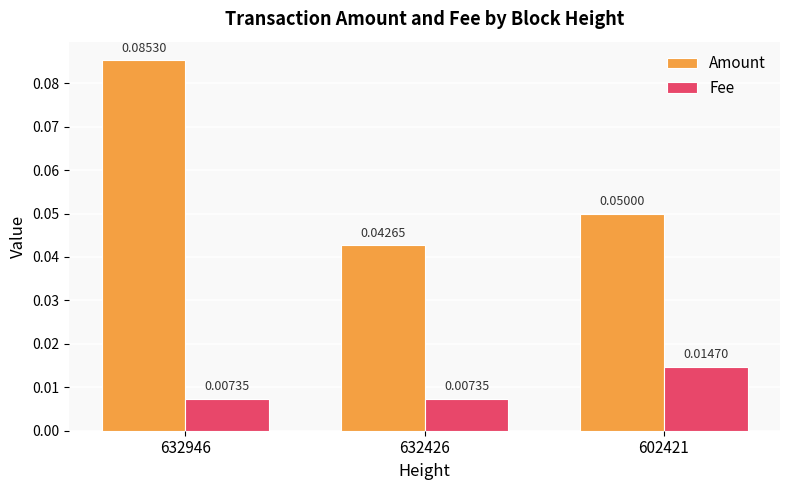

What are all the series names shown in the legend?

Amount, Fee